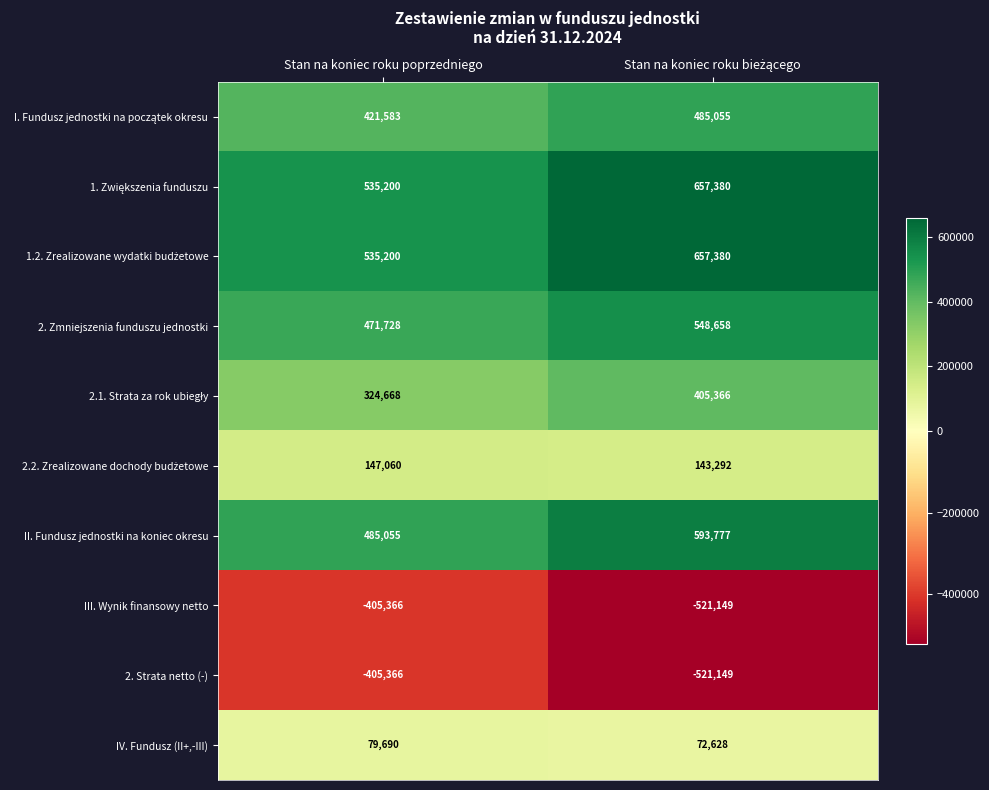

Which category has the lowest value in the II. Fundusz jednostki na koniec okresu series?

Stan na koniec roku poprzedniego